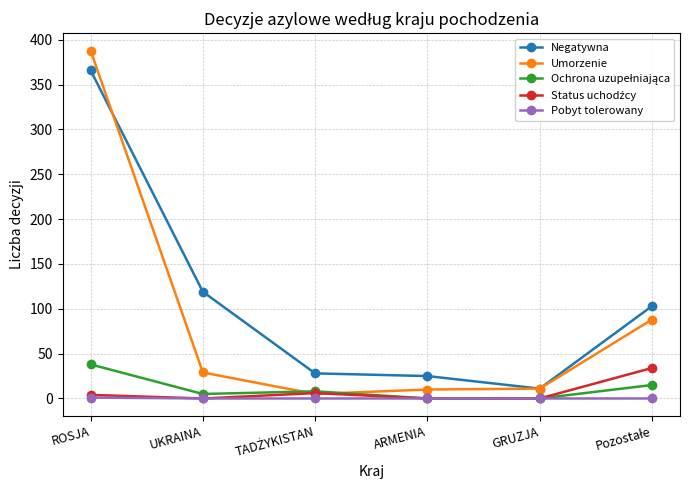

Which series has the widest spread of values?

Umorzenie